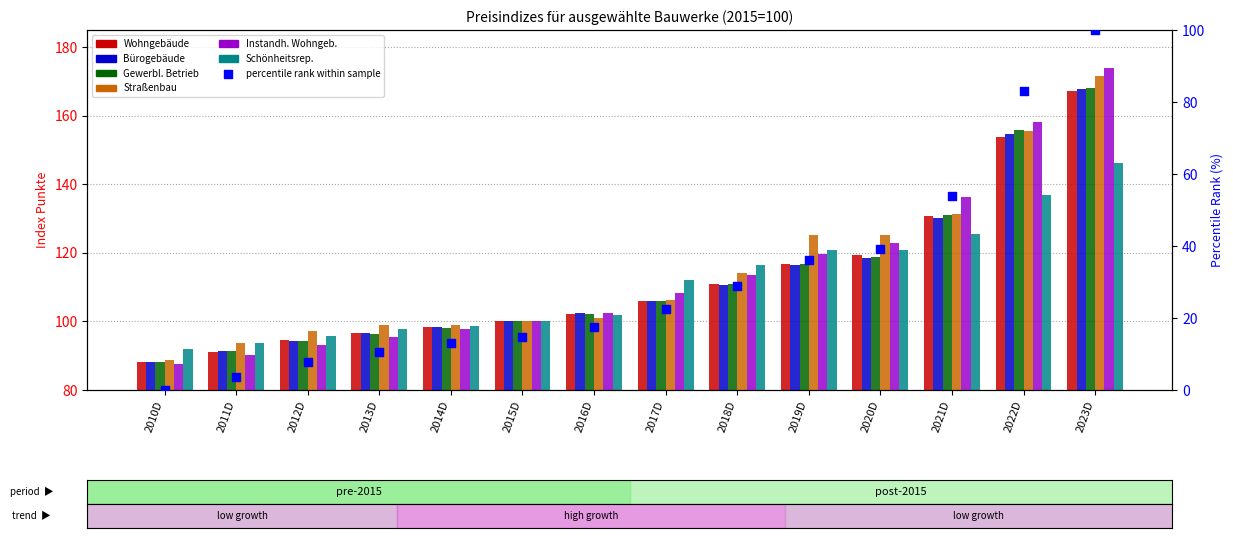

What is the total value across all series at 2017D?

645.1